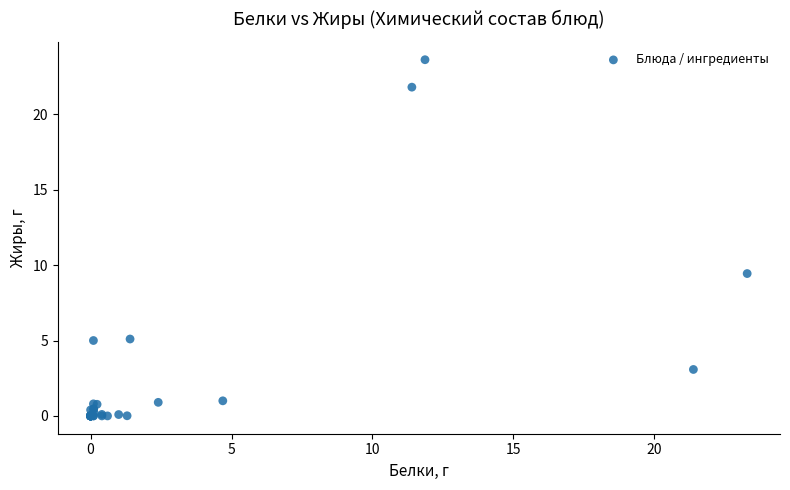

What Y value in the scatter plot is closest to 11?

9.4